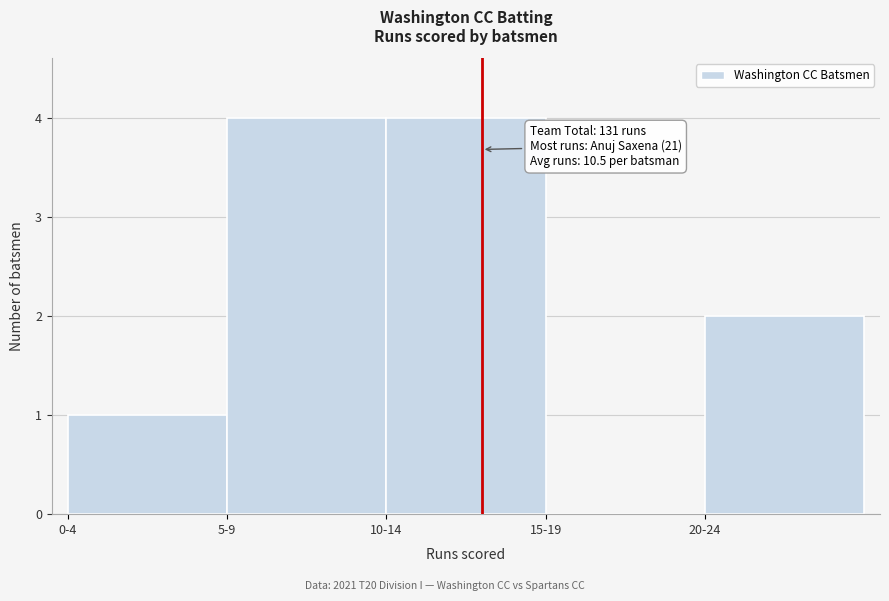

Reading right to left, transcribe all the data shown in this chart.

20-24=2	15-19=0	10-14=4	5-9=4	0-4=1